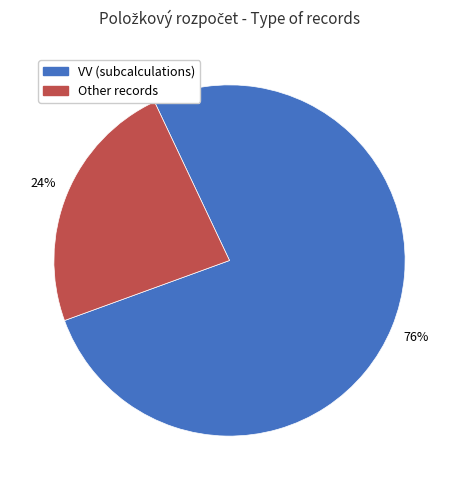

Is there a majority slice in this chart?

Yes